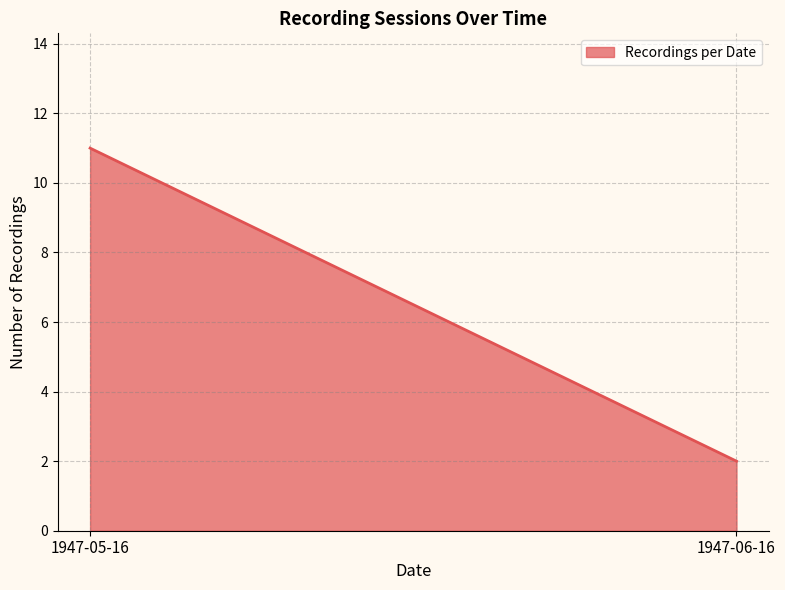

What is the change in value from 1947-05-16 to 1947-06-16?

-9